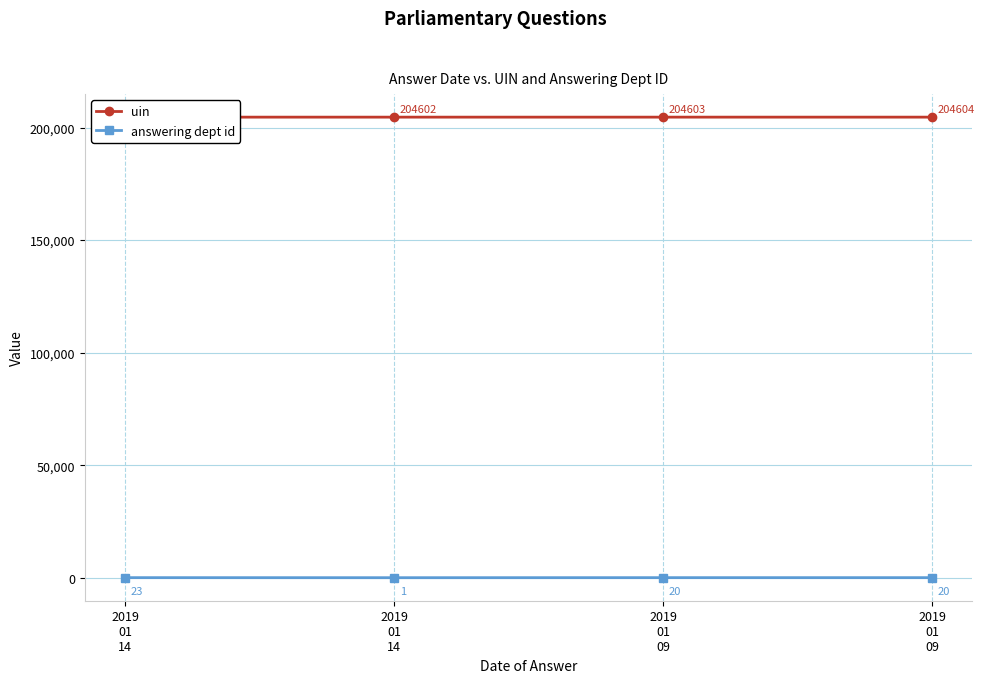

What is the label of the 1st point from the right?

2019
01
09